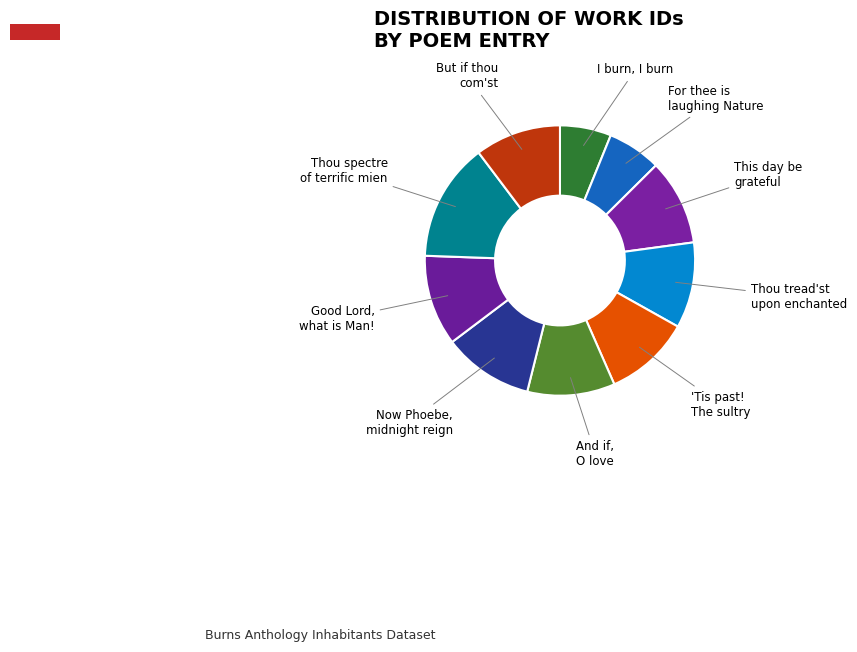

Is the sum of And if, O love and 'Tis past! The sultry greater than half?

No